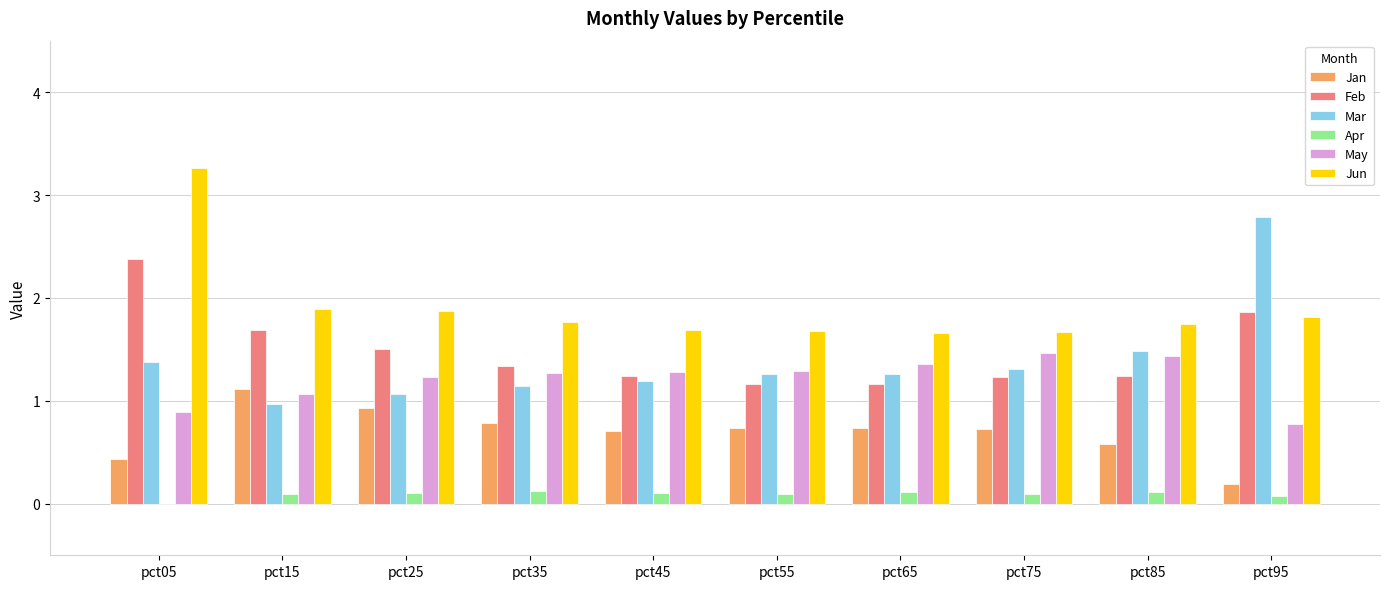

Is it true that Mar equals 1.5 at pct15?

False